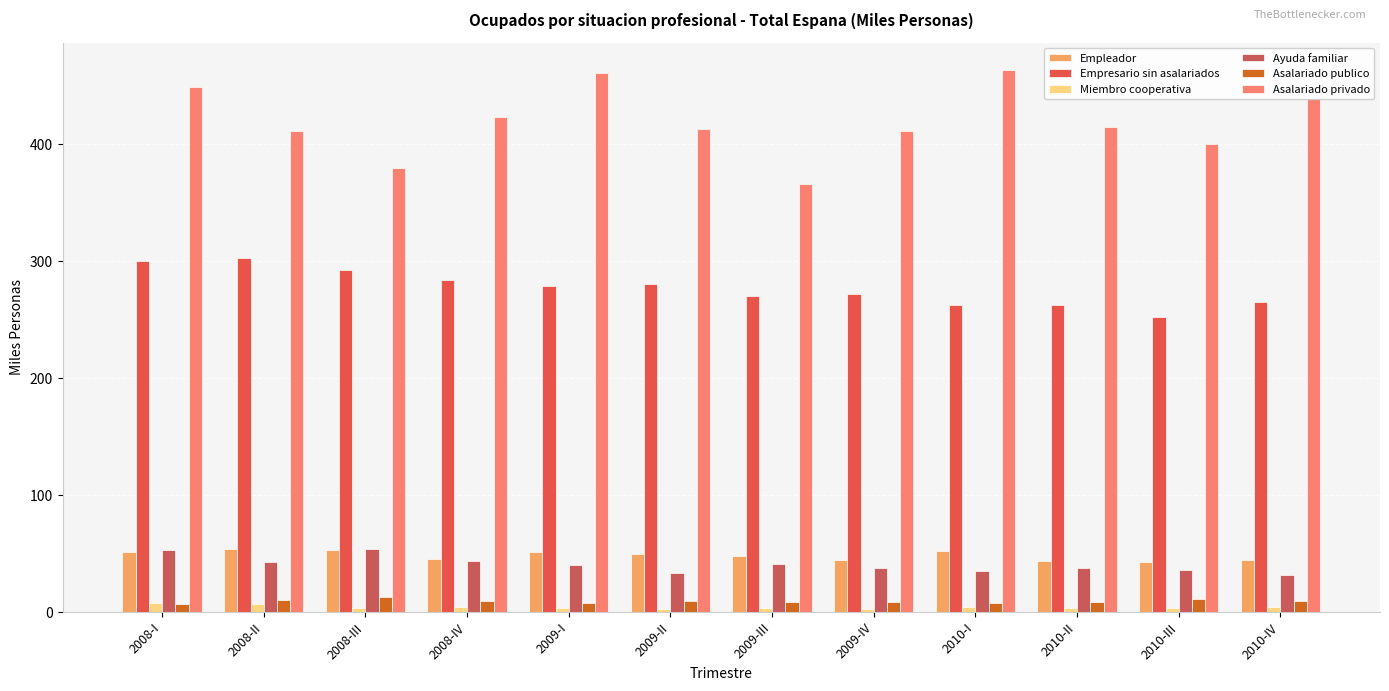

How many bars are there in each group?

6